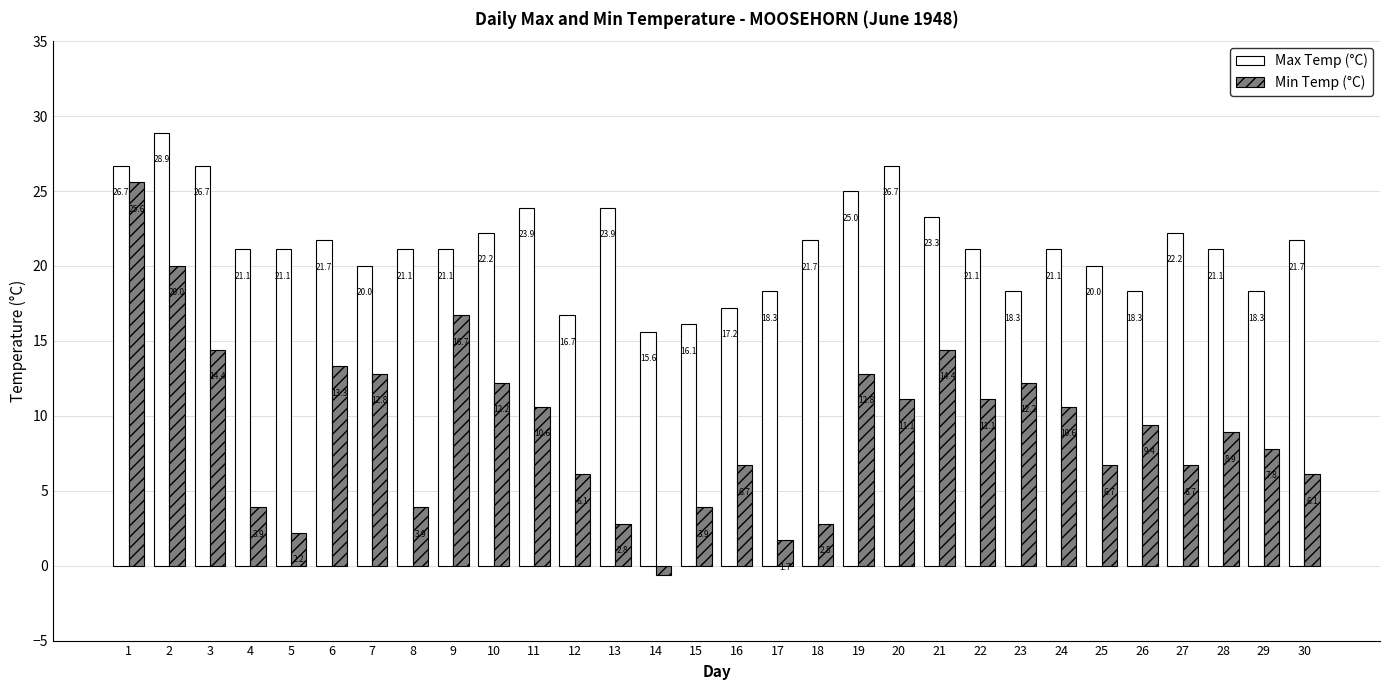

How many data points does each series have?

30